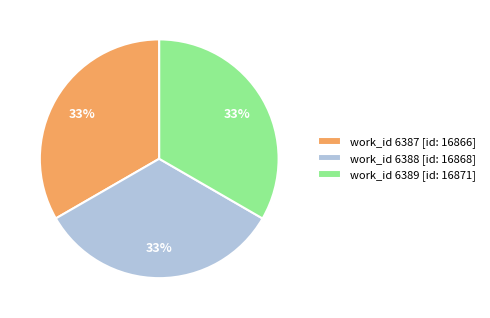

Count the number of slices in the pie.

3